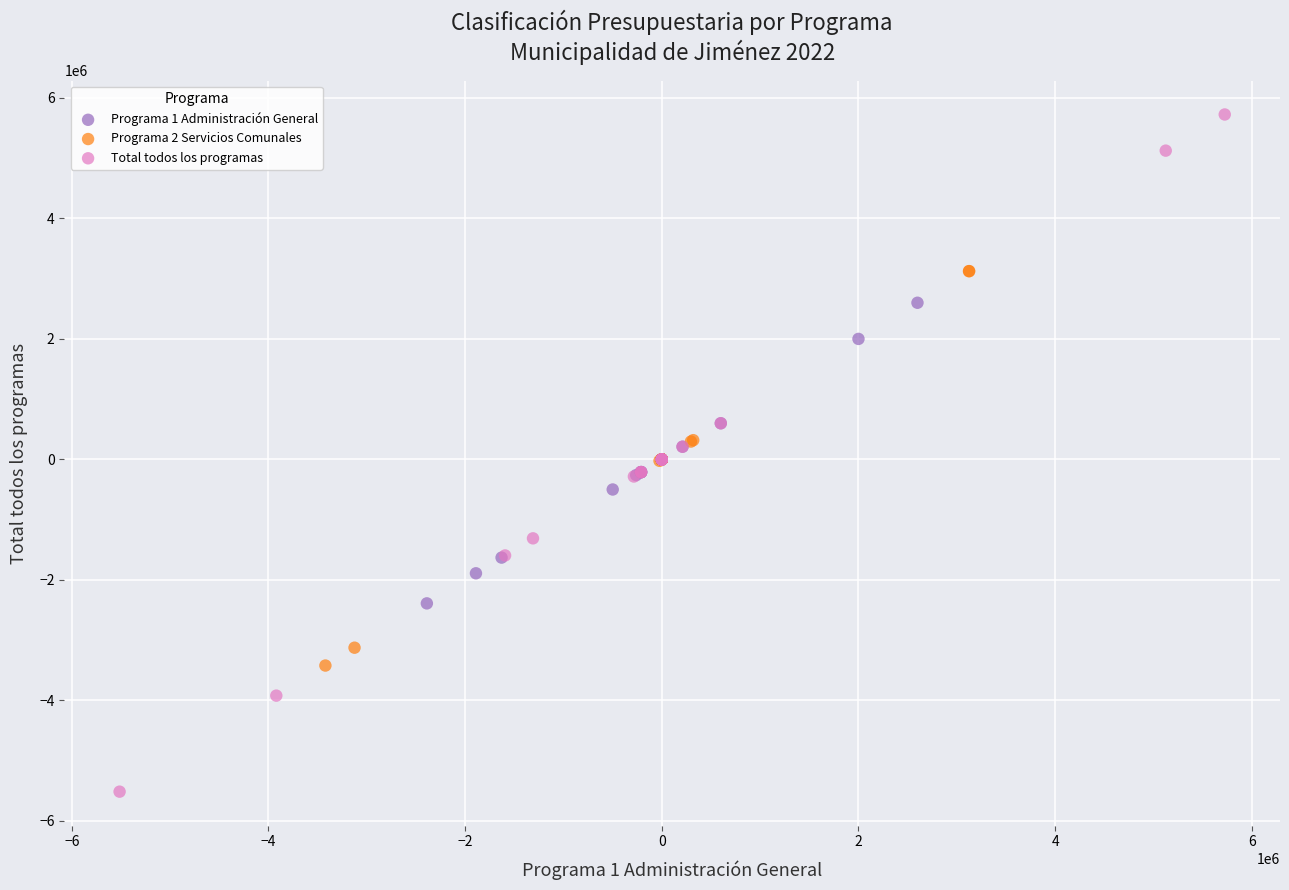

Which series reaches the minimum Y coordinate?

Total todos los programas